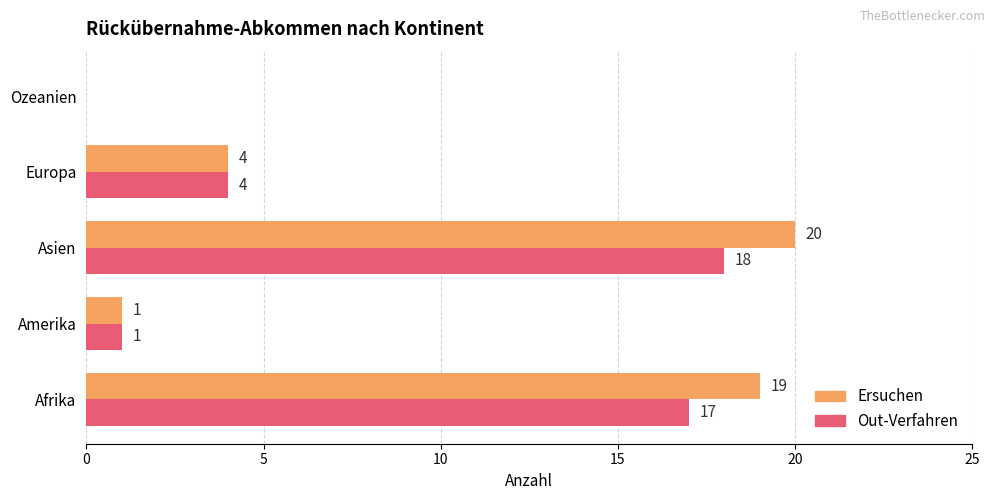

What is the highest value of the Out-Verfahren series?

18